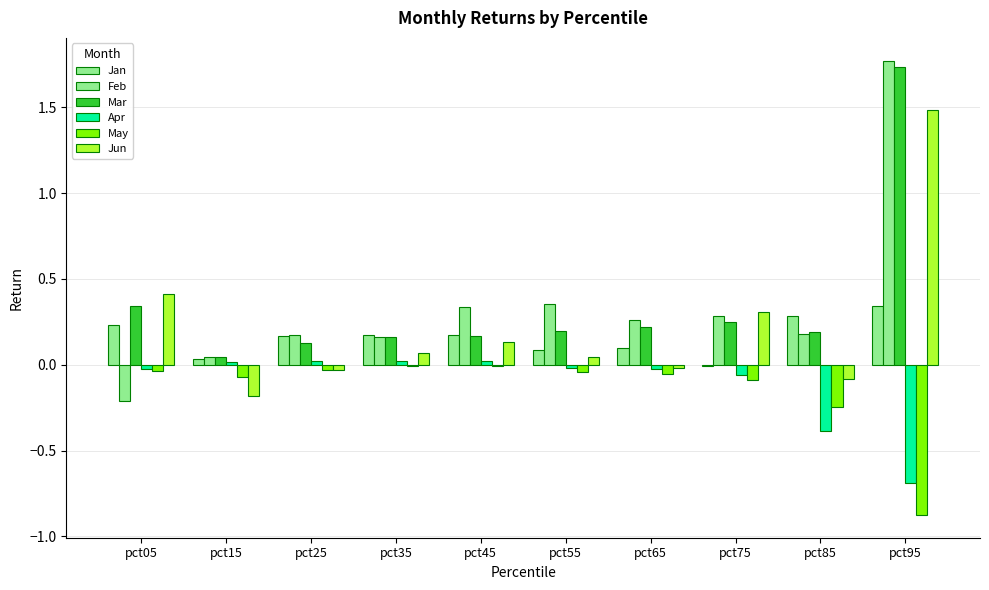

Between pct15 and pct95, which series saw the biggest shift?

Feb